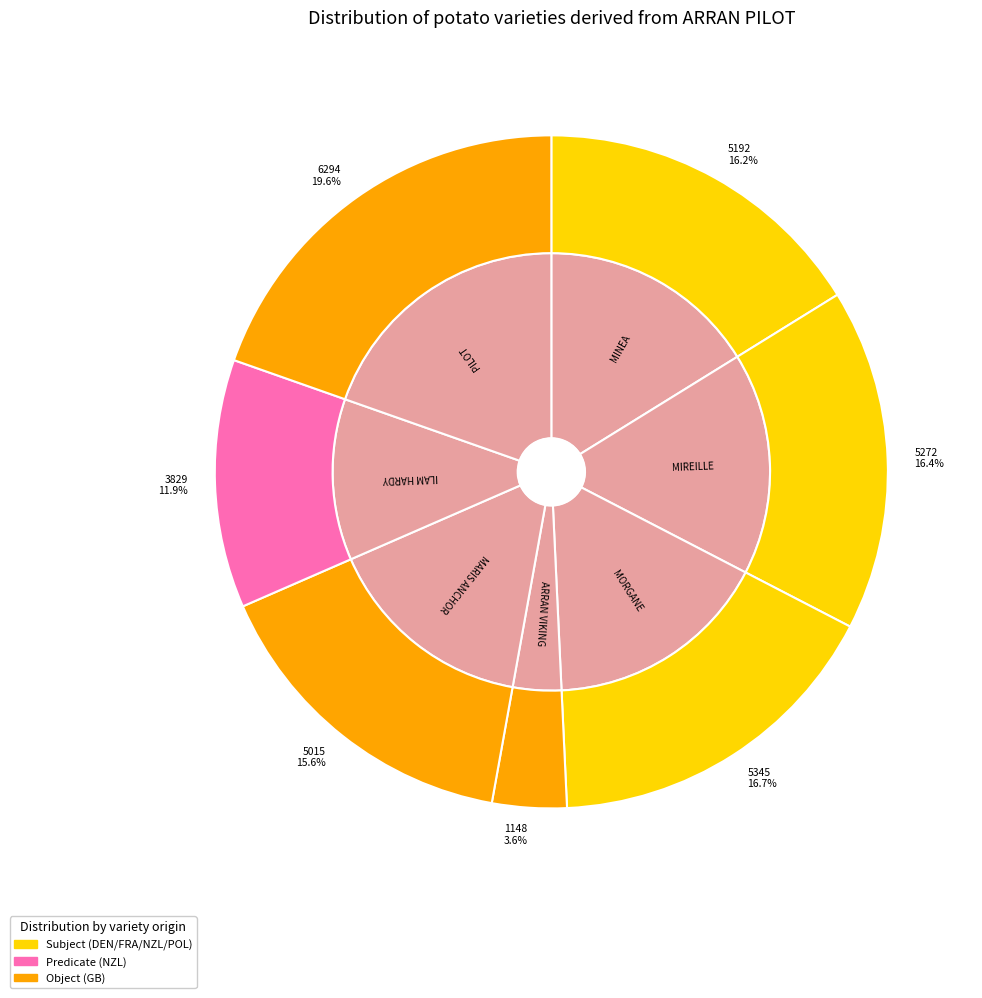

Combined, do MORGANE and ILAM HARDY account for over 50%?

No